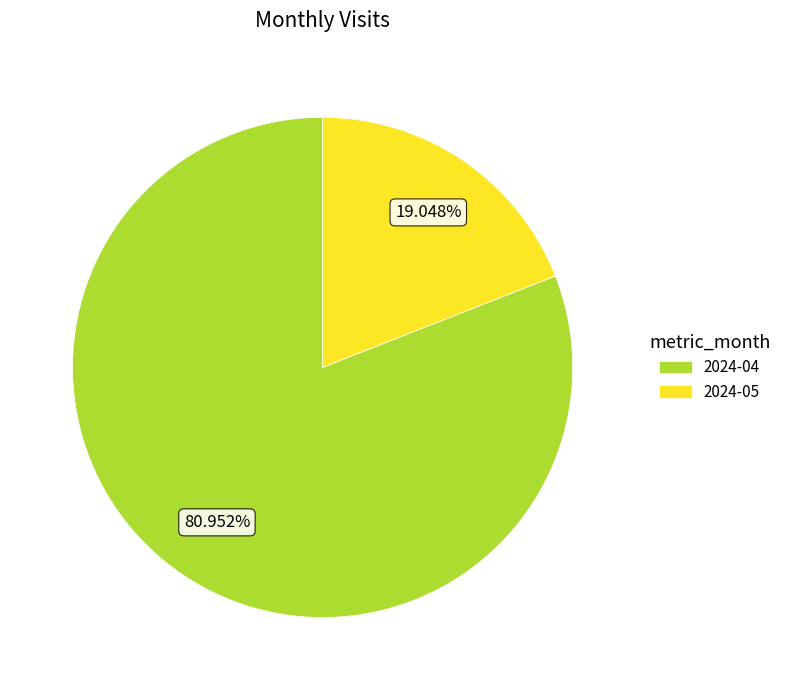

What is the majority slice?

2024-04